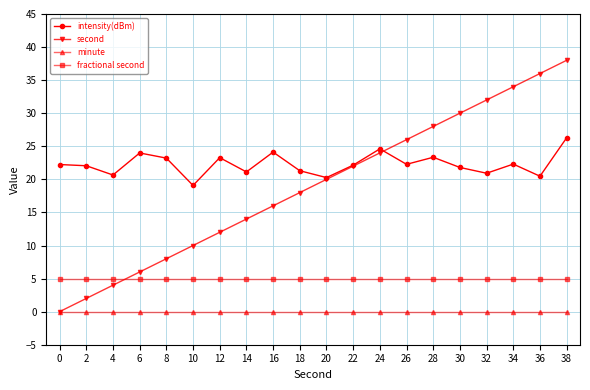

Is the value of fractional second at 22 greater than the value of intensity(dBm) at 26?

No